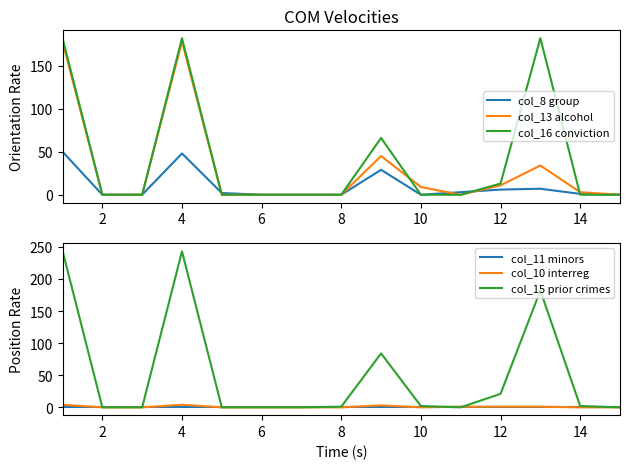

How many values in col_8 group are above zero?

8